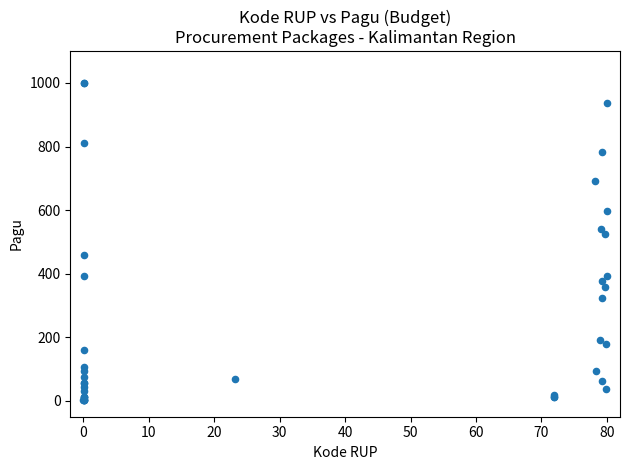

What Y value in the scatter plot is closest to 500?

526.1